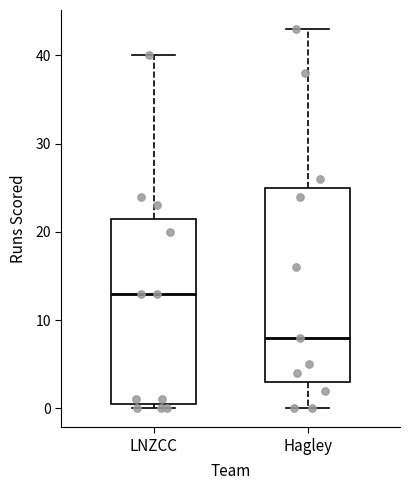

Comparing the boxes themselves (not the whiskers), which one is the tallest?

Hagley